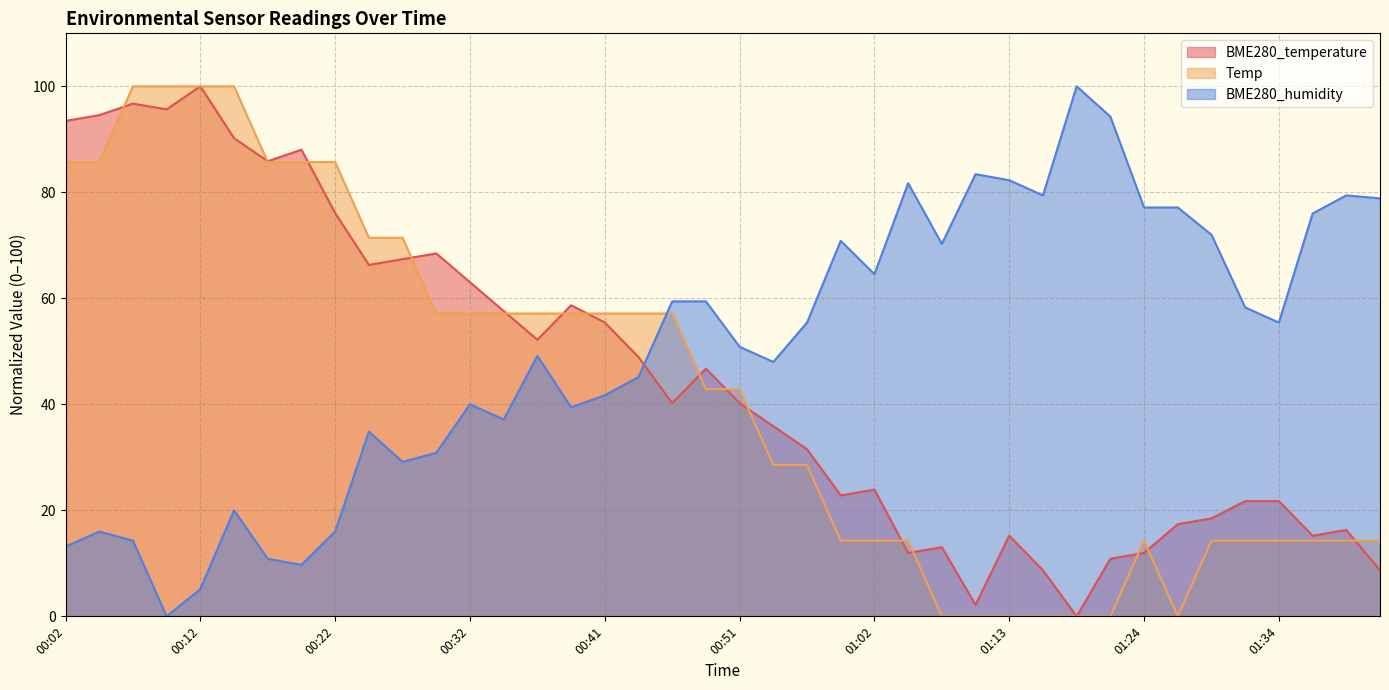

What is the difference between the maximum and minimum values in the BME280_humidity series?

100.0